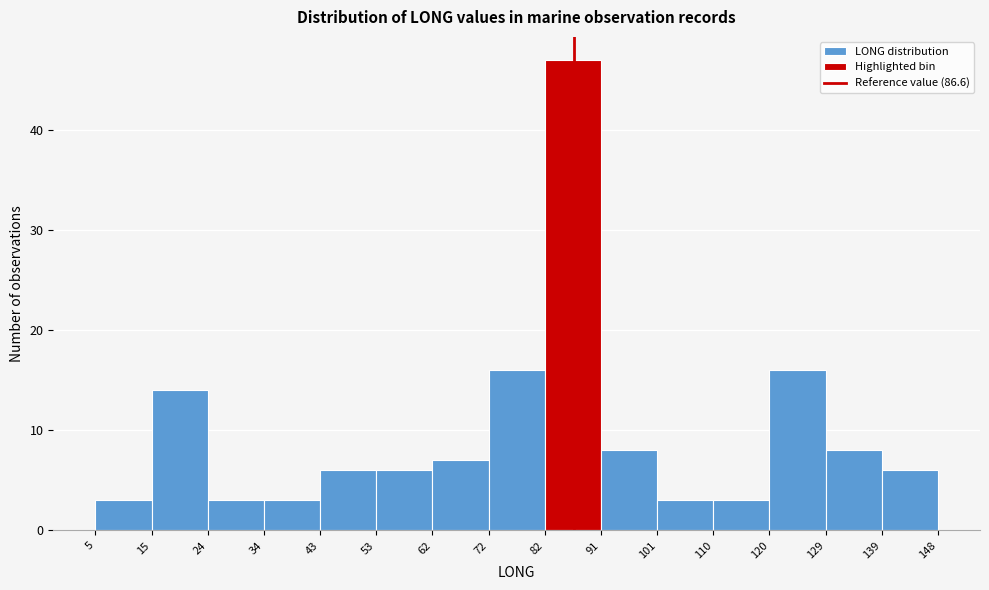

Over which range of the x-axis is the bar tallest?

82 to 91